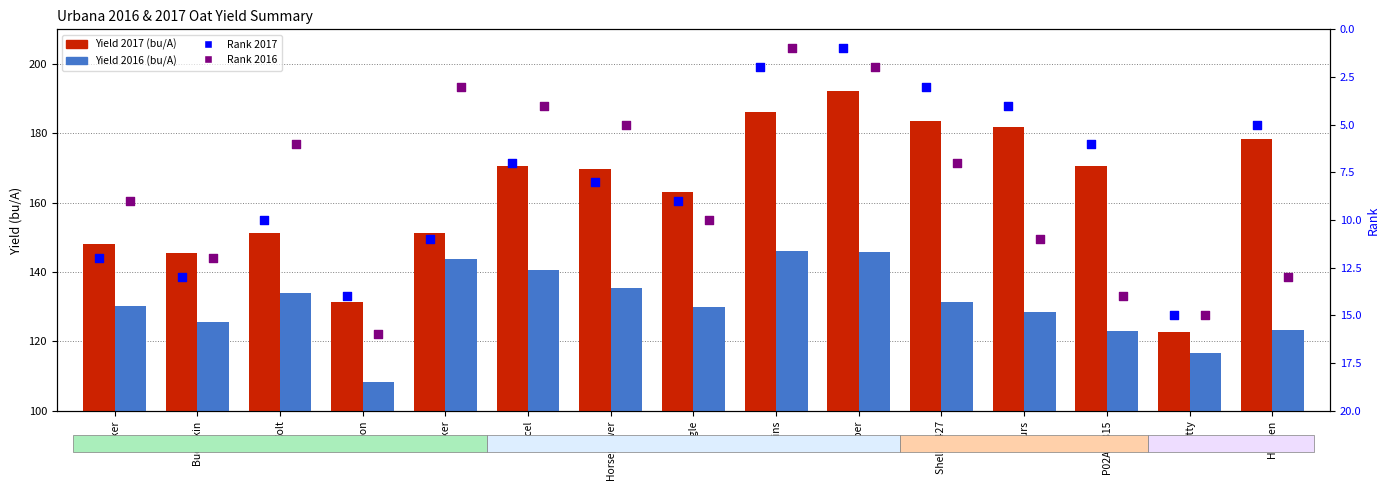

At which category is the sum across all series the highest?

Saber